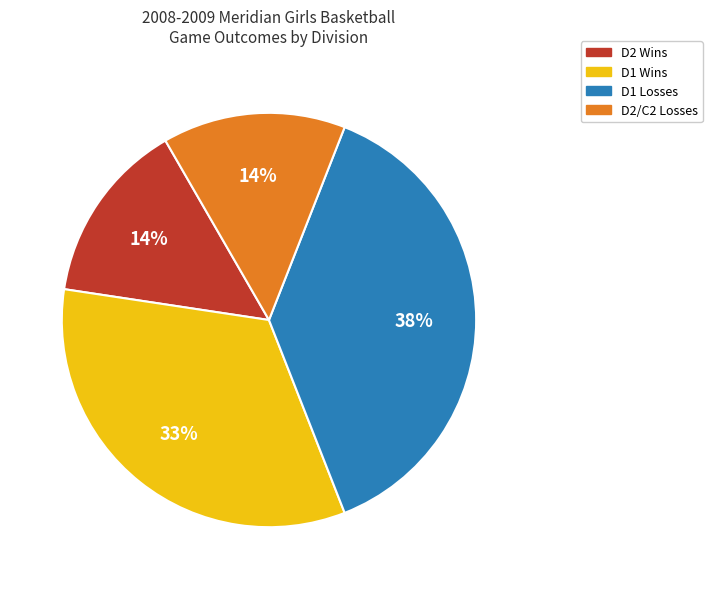

Is there any slice that represents more than half of the pie?

No